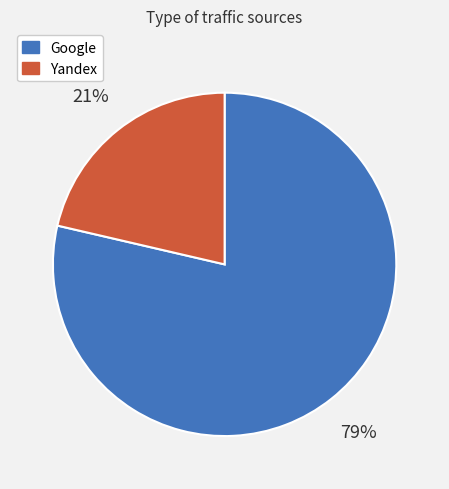

Does any single category account for the majority?

Yes